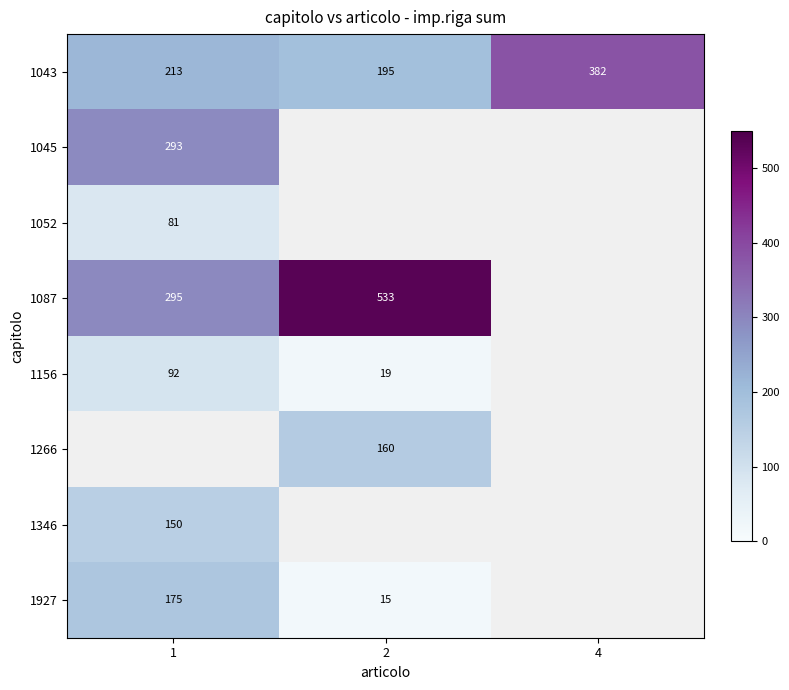

Is the value of 1045 at 1 greater than the value of 1087 at 2?

No